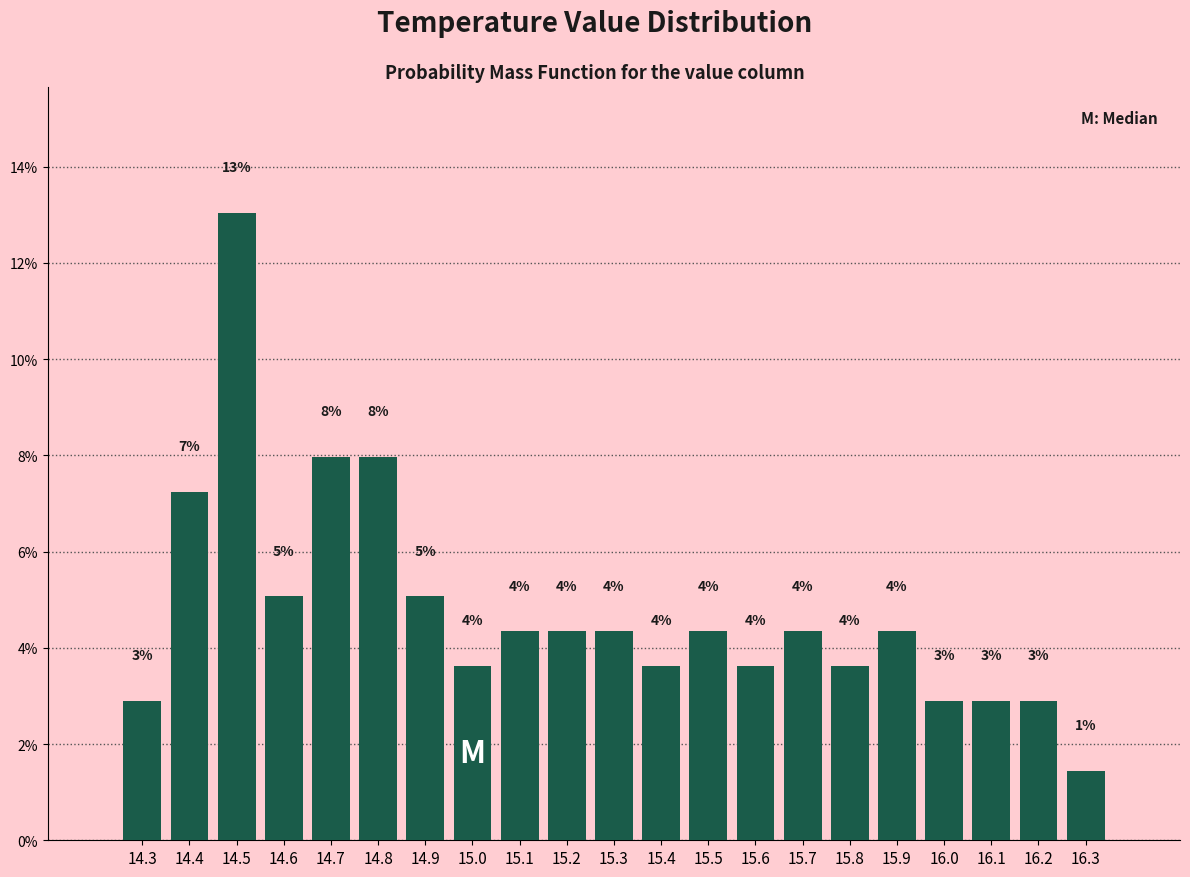

How many bars are there in total?

21